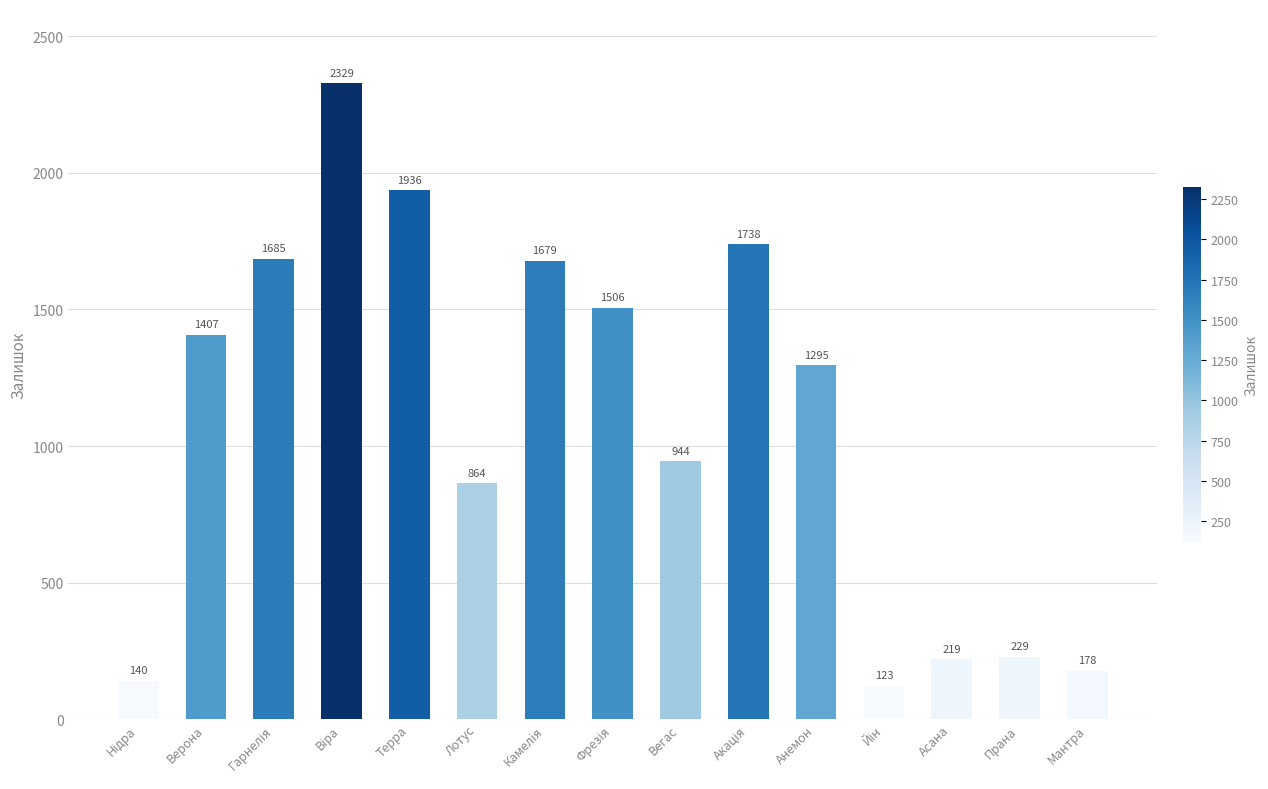

What is the maximum value shown in the chart?

2329